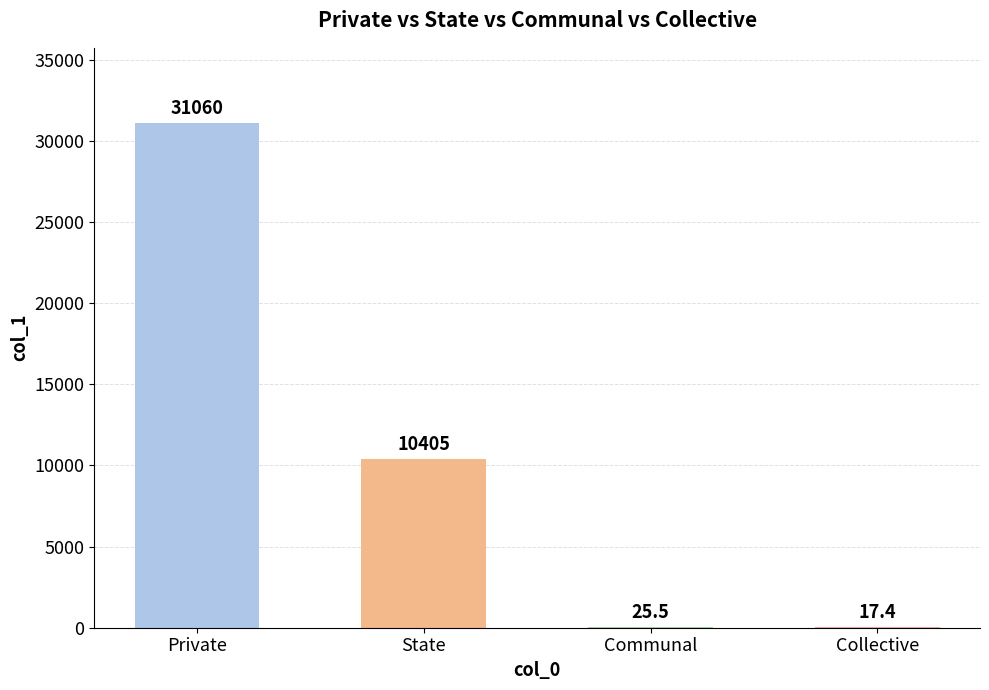

Reading left to right, extract all data points from this chart.

31060.0	10405.0	25.5	17.4